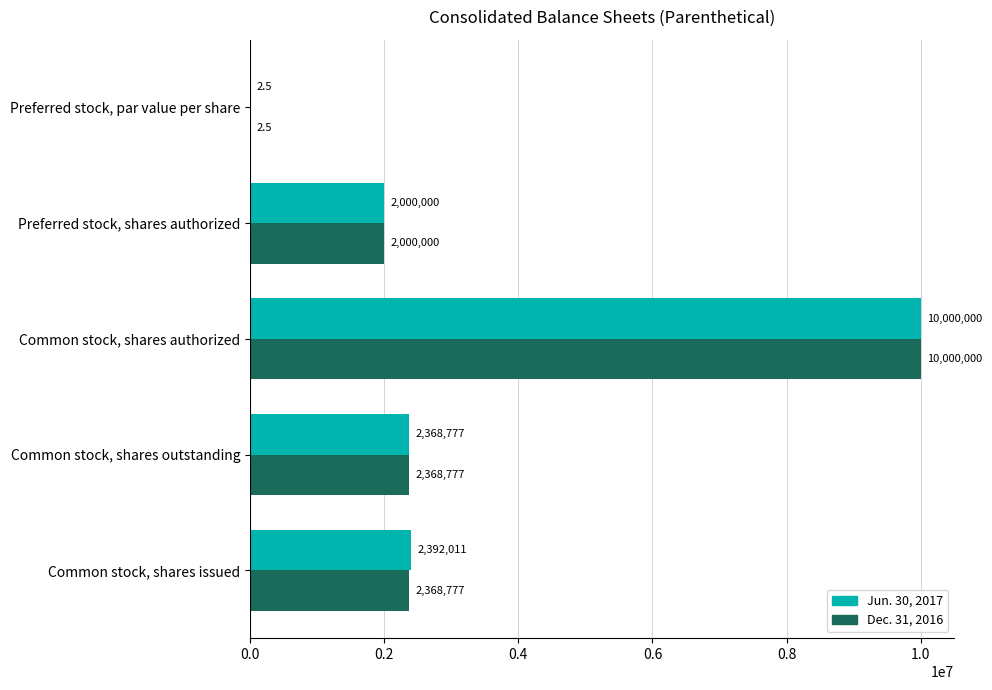

At which category does the chart reach its peak across all series?

Common stock, shares authorized